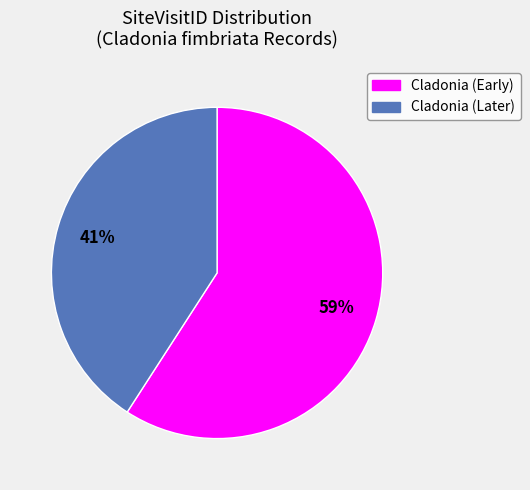

Does any single category account for the majority?

Yes